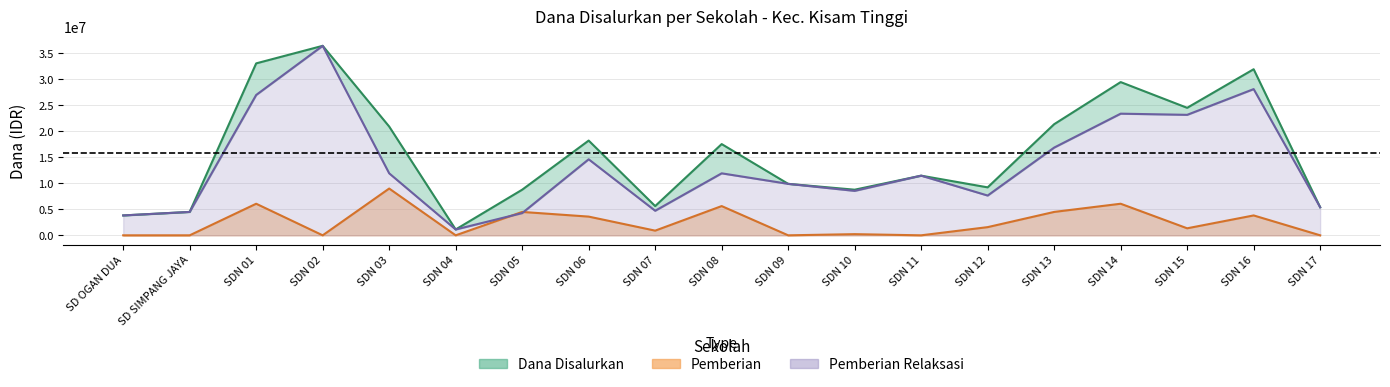

Is the value of Pemberian_Relaksasi at SDN 11 greater than the value of Dana_Disalurkan at SDN 05?

Yes